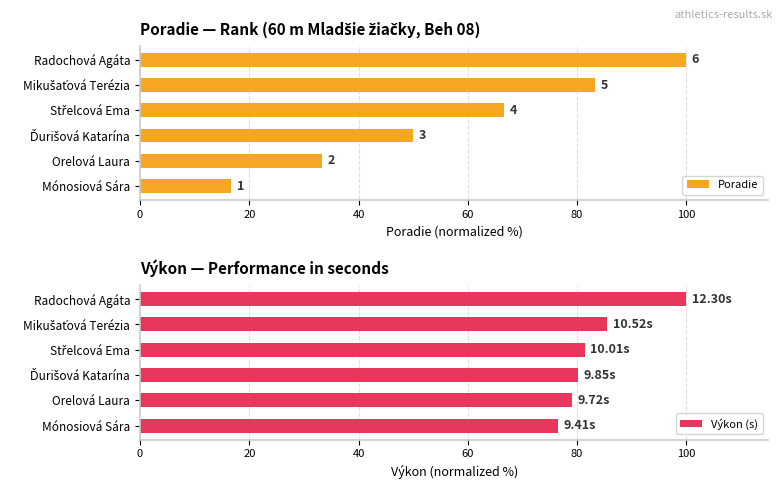

What is the difference between the maximum and minimum values in the Výkon (s) series?

23.5